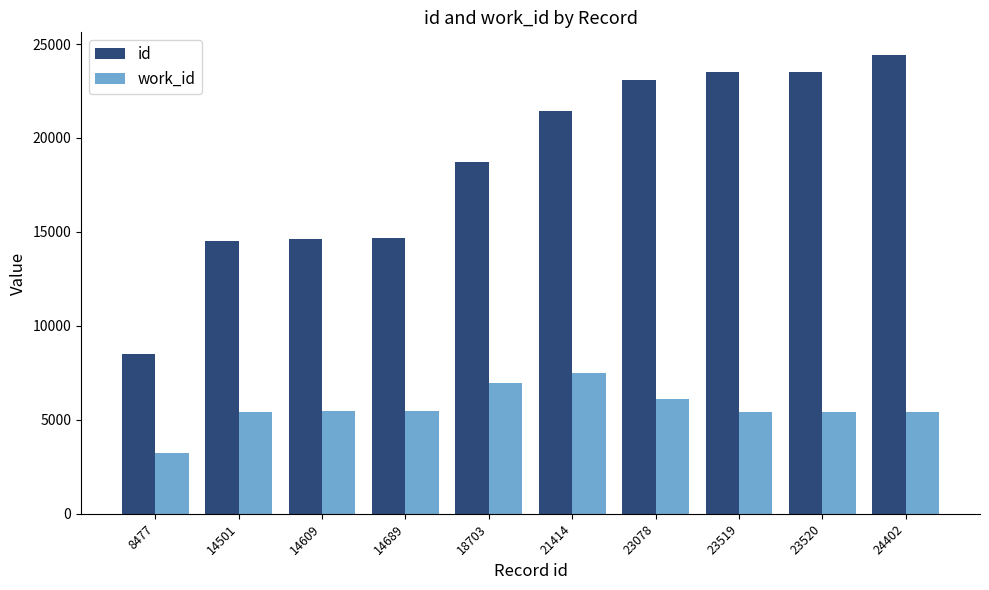

Count the number of data series in this chart.

2